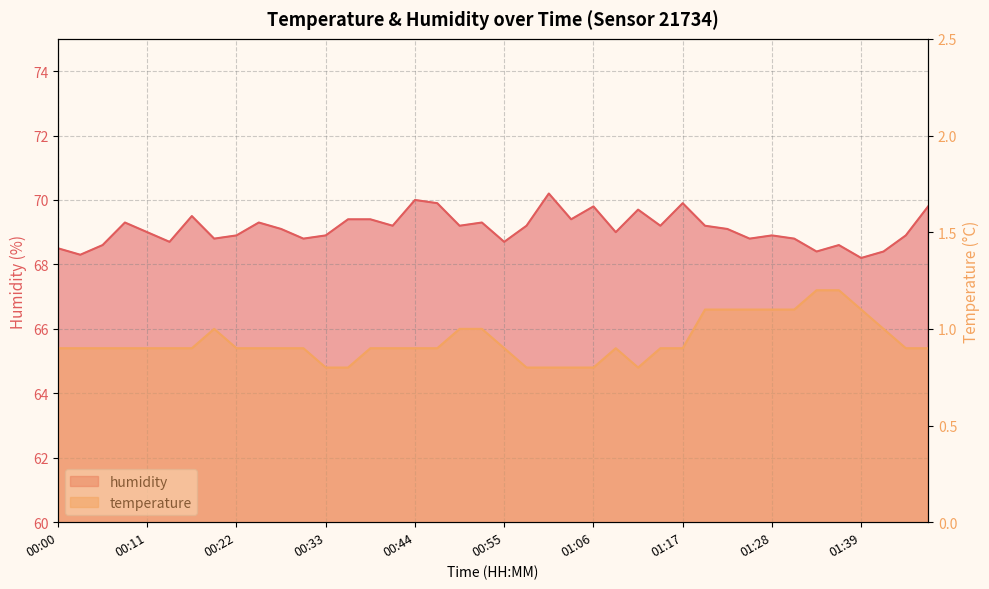

Count the temperature values in the range 0 to 1.

32